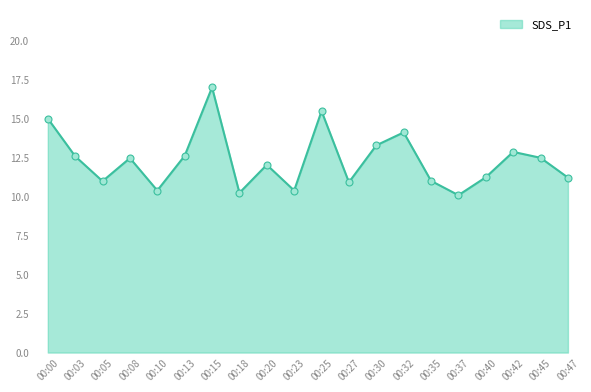

How many lines are shown in the chart?

1